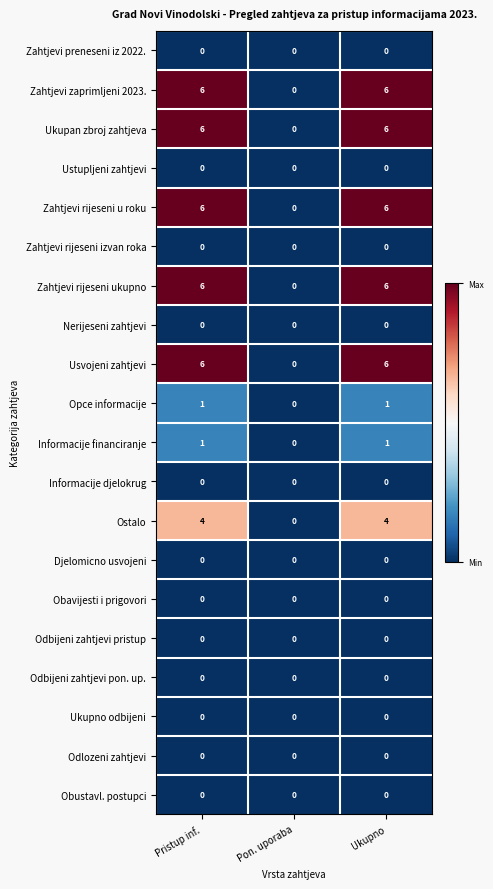

What is the difference between the highest and lowest values at Ukupno?

6